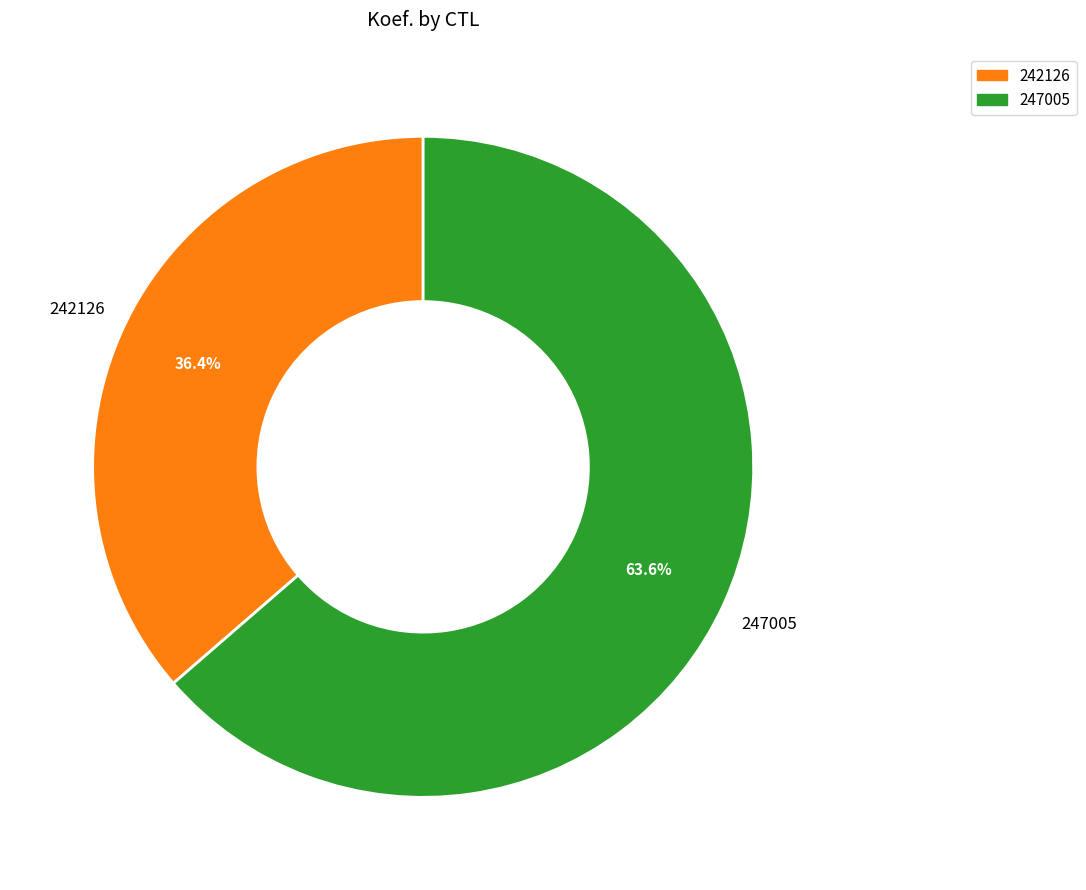

To the nearest percent, what is the difference between the 247005 and 242126 slice percentages?

27%